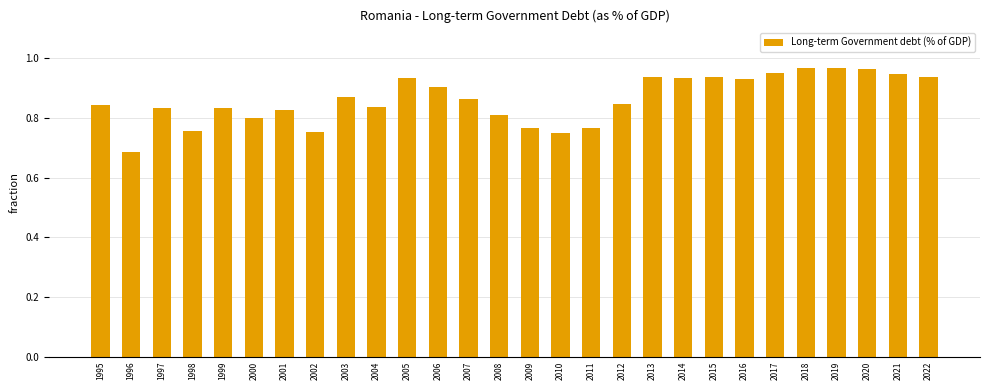

True or false: the data shows 1.5 at 2007.

False